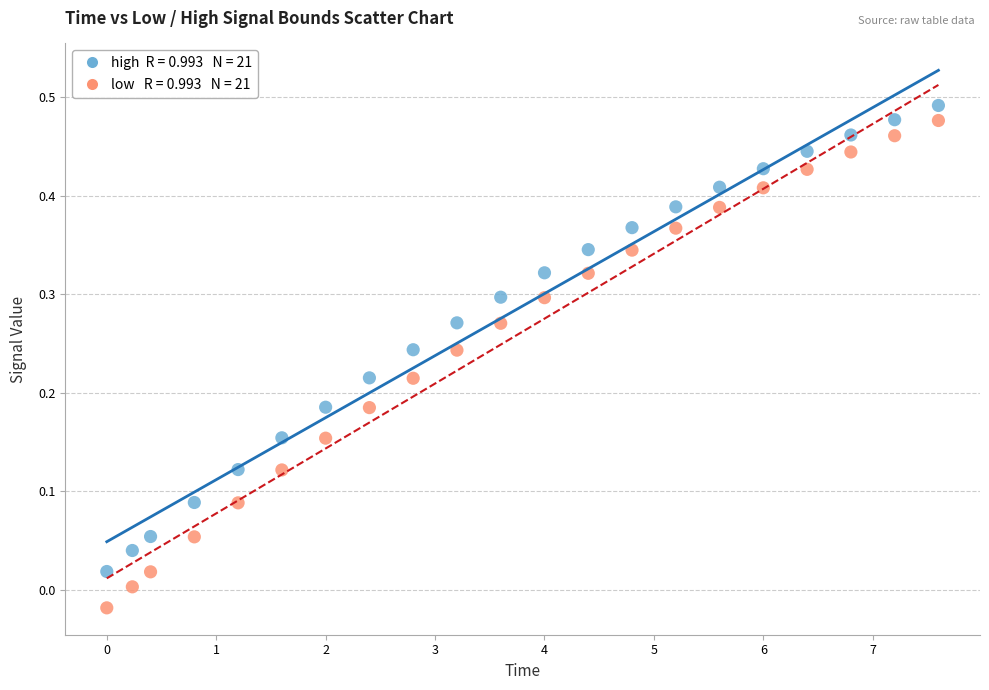

Across all data points, what is the range of X values (max minus min)?

7.6